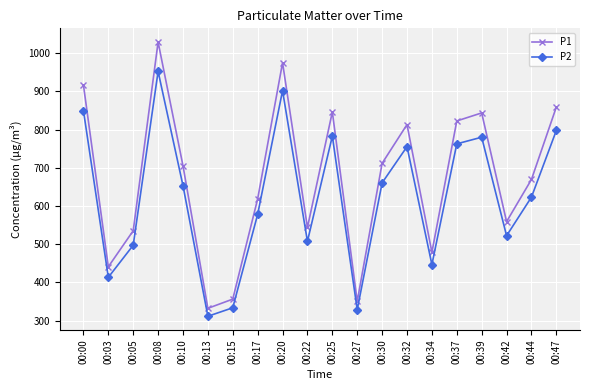

At which category is the sum across all series the highest?

00:08